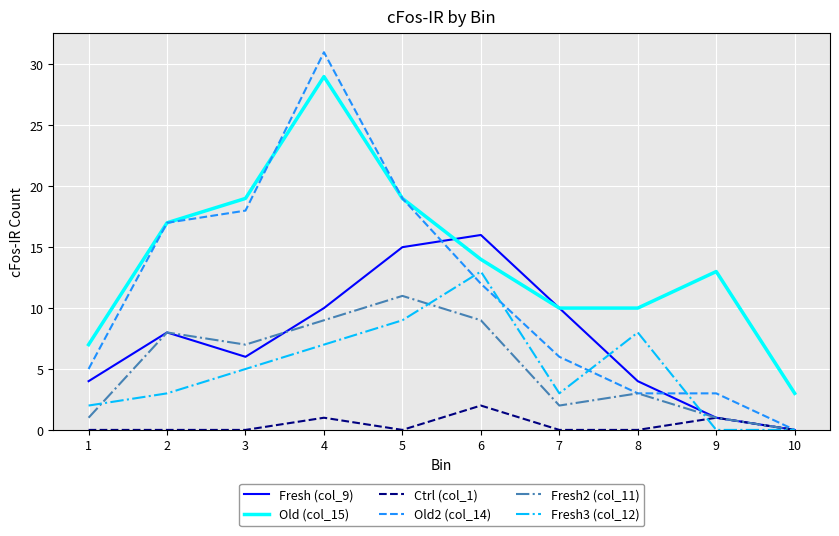

True or false: Old (col_15) and Fresh3 (col_12) intersect in this chart.

False